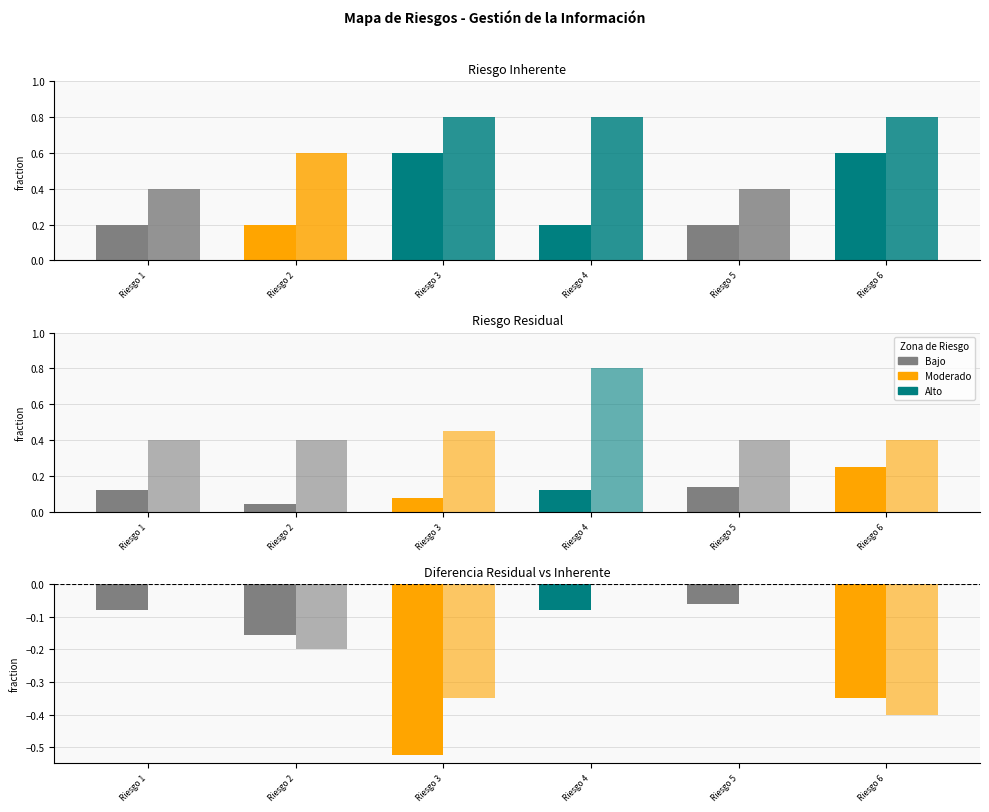

Count the Impacto Inherente values in the range 0 to 1.

6